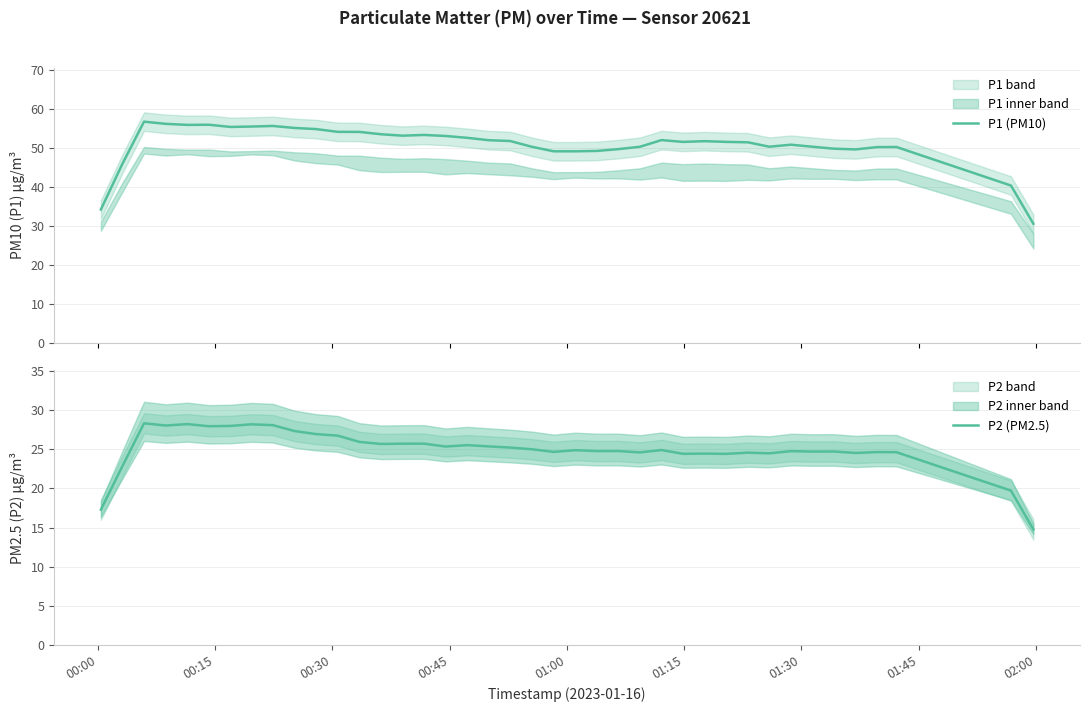

Does the chart have visible grid lines?

Yes